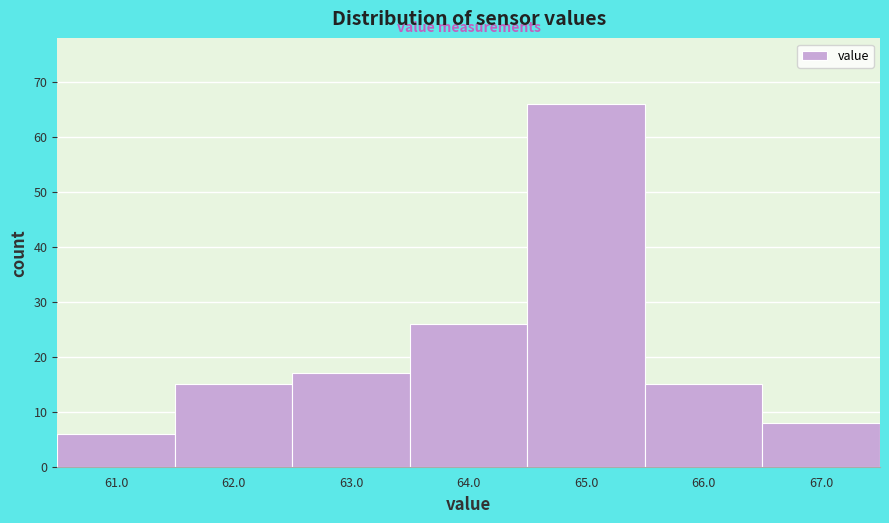

Reading left to right, transcribe this chart: for each bar, give the range it covers on the x-axis and its height. The values are not printed on the chart, so give them approximately, as read against the axis.

60.5 to 61.5: 6
61.5 to 62.5: 15
62.5 to 63.5: 17
63.5 to 64.5: 26
64.5 to 65.5: 66
65.5 to 66.5: 15
66.5 to 67.5: 8